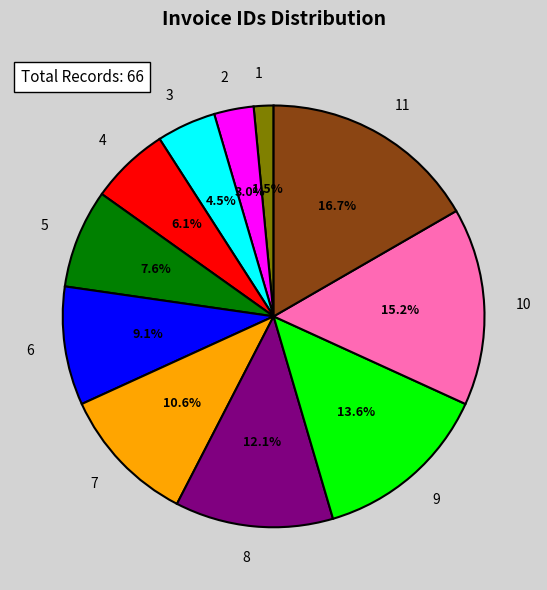

To the nearest percent, what is the difference between the 10 and 11 slice percentages?

2%